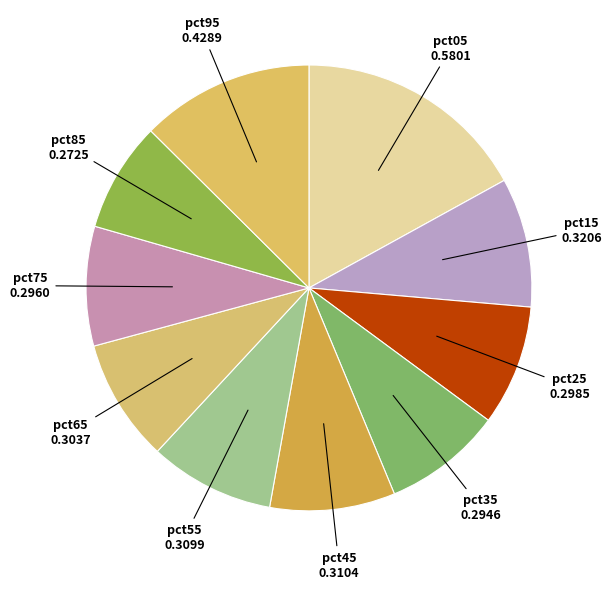

Is it true that pct15 is 1% of the pie?

False